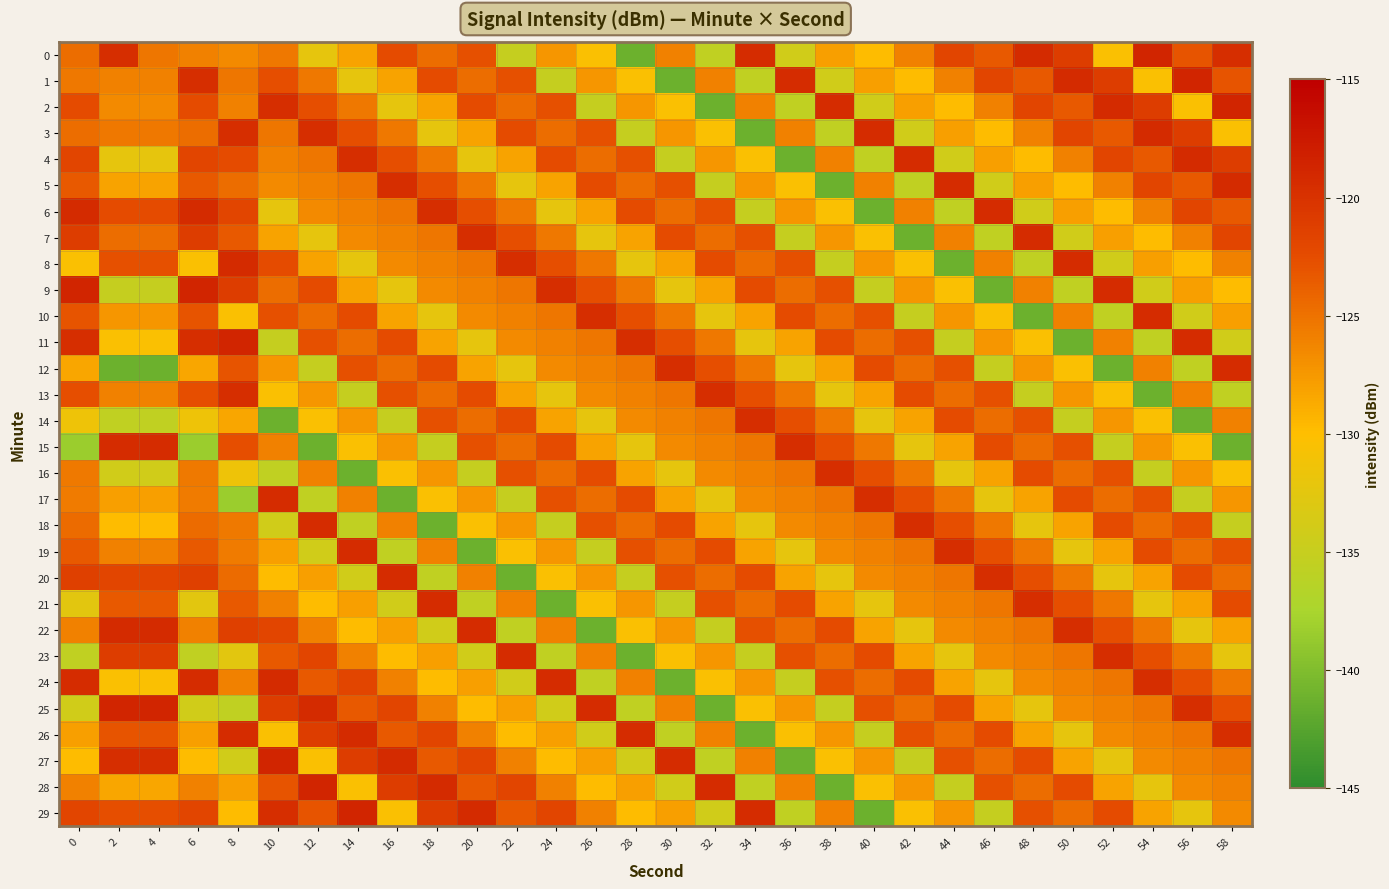

Reading left to right, extract all data points from this chart.

0: 0=-124.7	2=-119.6	4=-125.2	6=-125.9	8=-126.5	10=-125.4	12=-132.2	14=-128.2	16=-122.5	18=-124.7	20=-122.8	22=-135.1	24=-127.4	26=-130.4	28=-141.2	30=-126.0	32=-135.6	34=-119.4	36=-134.1	38=-128.0	40=-129.8	42=-126.0	44=-121.8	46=-123.4	48=-119.3	50=-121.1	52=-130.4	54=-118.6	56=-123.1	58=-119.6
1: 0=-125.3	2=-125.9	4=-125.9	6=-119.6	8=-125.2	10=-122.6	12=-125.4	14=-132.2	16=-128.2	18=-122.5	20=-124.7	22=-122.8	24=-135.1	26=-127.4	28=-130.4	30=-141.2	32=-126.0	34=-135.6	36=-119.4	38=-134.1	40=-128.0	42=-129.8	44=-126.0	46=-121.8	48=-123.4	50=-119.3	52=-121.1	54=-130.4	56=-118.6	58=-123.1
2: 0=-122.5	2=-126.5	4=-126.5	6=-122.5	8=-125.9	10=-119.6	12=-122.6	14=-125.4	16=-132.2	18=-128.2	20=-122.5	22=-124.7	24=-122.8	26=-135.1	28=-127.4	30=-130.4	32=-141.2	34=-126.0	36=-135.6	38=-119.4	40=-134.1	42=-128.0	44=-129.8	46=-126.0	48=-121.8	50=-123.4	52=-119.3	54=-121.1	56=-130.4	58=-118.6
3: 0=-124.7	2=-125.4	4=-125.4	6=-124.7	8=-119.6	10=-125.2	12=-119.6	14=-122.6	16=-125.4	18=-132.2	20=-128.2	22=-122.5	24=-124.7	26=-122.8	28=-135.1	30=-127.4	32=-130.4	34=-141.2	36=-126.0	38=-135.6	40=-119.4	42=-134.1	44=-128.0	46=-129.8	48=-126.0	50=-121.8	52=-123.4	54=-119.3	56=-121.1	58=-130.4
4: 0=-121.8	2=-132.2	4=-132.2	6=-121.8	8=-122.5	10=-125.9	12=-125.2	14=-119.6	16=-122.6	18=-125.4	20=-132.2	22=-128.2	24=-122.5	26=-124.7	28=-122.8	30=-135.1	32=-127.4	34=-130.4	36=-141.2	38=-126.0	40=-135.6	42=-119.4	44=-134.1	46=-128.0	48=-129.8	50=-126.0	52=-121.8	54=-123.4	56=-119.3	58=-121.1
5: 0=-123.4	2=-128.2	4=-128.2	6=-123.4	8=-124.7	10=-126.5	12=-125.9	14=-125.2	16=-119.6	18=-122.6	20=-125.4	22=-132.2	24=-128.2	26=-122.5	28=-124.7	30=-122.8	32=-135.1	34=-127.4	36=-130.4	38=-141.2	40=-126.0	42=-135.6	44=-119.4	46=-134.1	48=-128.0	50=-129.8	52=-126.0	54=-121.8	56=-123.4	58=-119.3
6: 0=-119.3	2=-122.5	4=-122.5	6=-119.3	8=-121.8	10=-132.2	12=-126.5	14=-125.9	16=-125.2	18=-119.6	20=-122.6	22=-125.4	24=-132.2	26=-128.2	28=-122.5	30=-124.7	32=-122.8	34=-135.1	36=-127.4	38=-130.4	40=-141.2	42=-126.0	44=-135.6	46=-119.4	48=-134.1	50=-128.0	52=-129.8	54=-126.0	56=-121.8	58=-123.4
7: 0=-121.1	2=-124.7	4=-124.7	6=-121.1	8=-123.4	10=-128.2	12=-132.2	14=-126.5	16=-125.9	18=-125.2	20=-119.6	22=-122.6	24=-125.4	26=-132.2	28=-128.2	30=-122.5	32=-124.7	34=-122.8	36=-135.1	38=-127.4	40=-130.4	42=-141.2	44=-126.0	46=-135.6	48=-119.4	50=-134.1	52=-128.0	54=-129.8	56=-126.0	58=-121.8
8: 0=-130.4	2=-122.8	4=-122.8	6=-130.4	8=-119.3	10=-122.5	12=-128.2	14=-132.2	16=-126.5	18=-125.9	20=-125.2	22=-119.6	24=-122.6	26=-125.4	28=-132.2	30=-128.2	32=-122.5	34=-124.7	36=-122.8	38=-135.1	40=-127.4	42=-130.4	44=-141.2	46=-126.0	48=-135.6	50=-119.4	52=-134.1	54=-128.0	56=-129.8	58=-126.0
9: 0=-118.6	2=-135.1	4=-135.1	6=-118.6	8=-121.1	10=-124.7	12=-122.5	14=-128.2	16=-132.2	18=-126.5	20=-125.9	22=-125.2	24=-119.6	26=-122.6	28=-125.4	30=-132.2	32=-128.2	34=-122.5	36=-124.7	38=-122.8	40=-135.1	42=-127.4	44=-130.4	46=-141.2	48=-126.0	50=-135.6	52=-119.4	54=-134.1	56=-128.0	58=-129.8
10: 0=-123.1	2=-127.4	4=-127.4	6=-123.1	8=-130.4	10=-122.8	12=-124.7	14=-122.5	16=-128.2	18=-132.2	20=-126.5	22=-125.9	24=-125.2	26=-119.6	28=-122.6	30=-125.4	32=-132.2	34=-128.2	36=-122.5	38=-124.7	40=-122.8	42=-135.1	44=-127.4	46=-130.4	48=-141.2	50=-126.0	52=-135.6	54=-119.4	56=-134.1	58=-128.0
11: 0=-119.6	2=-130.4	4=-130.4	6=-119.6	8=-118.6	10=-135.1	12=-122.8	14=-124.7	16=-122.5	18=-128.2	20=-132.2	22=-126.5	24=-125.9	26=-125.2	28=-119.6	30=-122.6	32=-125.4	34=-132.2	36=-128.2	38=-122.5	40=-124.7	42=-122.8	44=-135.1	46=-127.4	48=-130.4	50=-141.2	52=-126.0	54=-135.6	56=-119.4	58=-134.1
12: 0=-128.4	2=-141.2	4=-141.2	6=-128.4	8=-123.1	10=-127.4	12=-135.1	14=-122.8	16=-124.7	18=-122.5	20=-128.2	22=-132.2	24=-126.5	26=-125.9	28=-125.2	30=-119.6	32=-122.6	34=-125.4	36=-132.2	38=-128.2	40=-122.5	42=-124.7	44=-122.8	46=-135.1	48=-127.4	50=-130.4	52=-141.2	54=-126.0	56=-135.6	58=-119.4
13: 0=-122.7	2=-126.0	4=-126.0	6=-122.7	8=-119.6	10=-130.4	12=-127.4	14=-135.1	16=-122.8	18=-124.7	20=-122.5	22=-128.2	24=-132.2	26=-126.5	28=-125.9	30=-125.2	32=-119.6	34=-122.6	36=-125.4	38=-132.2	40=-128.2	42=-122.5	44=-124.7	46=-122.8	48=-135.1	50=-127.4	52=-130.4	54=-141.2	56=-126.0	58=-135.6
14: 0=-131.5	2=-135.6	4=-135.6	6=-131.5	8=-128.4	10=-141.2	12=-130.4	14=-127.4	16=-135.1	18=-122.8	20=-124.7	22=-122.5	24=-128.2	26=-132.2	28=-126.5	30=-125.9	32=-125.2	34=-119.6	36=-122.6	38=-125.4	40=-132.2	42=-128.2	44=-122.5	46=-124.7	48=-122.8	50=-135.1	52=-127.4	54=-130.4	56=-141.2	58=-126.0
15: 0=-138.4	2=-119.4	4=-119.4	6=-138.4	8=-122.7	10=-126.0	12=-141.2	14=-130.4	16=-127.4	18=-135.1	20=-122.8	22=-124.7	24=-122.5	26=-128.2	28=-132.2	30=-126.5	32=-125.9	34=-125.2	36=-119.6	38=-122.6	40=-125.4	42=-132.2	44=-128.2	46=-122.5	48=-124.7	50=-122.8	52=-135.1	54=-127.4	56=-130.4	58=-141.2
16: 0=-125.4	2=-134.1	4=-134.1	6=-125.4	8=-131.5	10=-135.6	12=-126.0	14=-141.2	16=-130.4	18=-127.4	20=-135.1	22=-122.8	24=-124.7	26=-122.5	28=-128.2	30=-132.2	32=-126.5	34=-125.9	36=-125.2	38=-119.6	40=-122.6	42=-125.4	44=-132.2	46=-128.2	48=-122.5	50=-124.7	52=-122.8	54=-135.1	56=-127.4	58=-130.4
17: 0=-125.6	2=-128.0	4=-128.0	6=-125.6	8=-138.4	10=-119.4	12=-135.6	14=-126.0	16=-141.2	18=-130.4	20=-127.4	22=-135.1	24=-122.8	26=-124.7	28=-122.5	30=-128.2	32=-132.2	34=-126.5	36=-125.9	38=-125.2	40=-119.6	42=-122.6	44=-125.4	46=-132.2	48=-128.2	50=-122.5	52=-124.7	54=-122.8	56=-135.1	58=-127.4
18: 0=-124.5	2=-129.8	4=-129.8	6=-124.5	8=-125.4	10=-134.1	12=-119.4	14=-135.6	16=-126.0	18=-141.2	20=-130.4	22=-127.4	24=-135.1	26=-122.8	28=-124.7	30=-122.5	32=-128.2	34=-132.2	36=-126.5	38=-125.9	40=-125.2	42=-119.6	44=-122.6	46=-125.4	48=-132.2	50=-128.2	52=-122.5	54=-124.7	56=-122.8	58=-135.1
19: 0=-123.3	2=-126.0	4=-126.0	6=-123.3	8=-125.6	10=-128.0	12=-134.1	14=-119.4	16=-135.6	18=-126.0	20=-141.2	22=-130.4	24=-127.4	26=-135.1	28=-122.8	30=-124.7	32=-122.5	34=-128.2	36=-132.2	38=-126.5	40=-125.9	42=-125.2	44=-119.6	46=-122.6	48=-125.4	50=-132.2	52=-128.2	54=-122.5	56=-124.7	58=-122.8
20: 0=-121.4	2=-121.8	4=-121.8	6=-121.4	8=-124.5	10=-129.8	12=-128.0	14=-134.1	16=-119.4	18=-135.6	20=-126.0	22=-141.2	24=-130.4	26=-127.4	28=-135.1	30=-122.8	32=-124.7	34=-122.5	36=-128.2	38=-132.2	40=-126.5	42=-125.9	44=-125.2	46=-119.6	48=-122.6	50=-125.4	52=-132.2	54=-128.2	56=-122.5	58=-124.7
21: 0=-132.5	2=-123.4	4=-123.4	6=-132.5	8=-123.3	10=-126.0	12=-129.8	14=-128.0	16=-134.1	18=-119.4	20=-135.6	22=-126.0	24=-141.2	26=-130.4	28=-127.4	30=-135.1	32=-122.8	34=-124.7	36=-122.5	38=-128.2	40=-132.2	42=-126.5	44=-125.9	46=-125.2	48=-119.6	50=-122.6	52=-125.4	54=-132.2	56=-128.2	58=-122.5
22: 0=-126.0	2=-119.3	4=-119.3	6=-126.0	8=-121.4	10=-121.8	12=-126.0	14=-129.8	16=-128.0	18=-134.1	20=-119.4	22=-135.6	24=-126.0	26=-141.2	28=-130.4	30=-127.4	32=-135.1	34=-122.8	36=-124.7	38=-122.5	40=-128.2	42=-132.2	44=-126.5	46=-125.9	48=-125.2	50=-119.6	52=-122.6	54=-125.4	56=-132.2	58=-128.2
23: 0=-135.6	2=-121.1	4=-121.1	6=-135.6	8=-132.5	10=-123.4	12=-121.8	14=-126.0	16=-129.8	18=-128.0	20=-134.1	22=-119.4	24=-135.6	26=-126.0	28=-141.2	30=-130.4	32=-127.4	34=-135.1	36=-122.8	38=-124.7	40=-122.5	42=-128.2	44=-132.2	46=-126.5	48=-125.9	50=-125.2	52=-119.6	54=-122.6	56=-125.4	58=-132.2
24: 0=-119.4	2=-130.4	4=-130.4	6=-119.4	8=-126.0	10=-119.3	12=-123.4	14=-121.8	16=-126.0	18=-129.8	20=-128.0	22=-134.1	24=-119.4	26=-135.6	28=-126.0	30=-141.2	32=-130.4	34=-127.4	36=-135.1	38=-122.8	40=-124.7	42=-122.5	44=-128.2	46=-132.2	48=-126.5	50=-125.9	52=-125.2	54=-119.6	56=-122.6	58=-125.4
25: 0=-134.1	2=-118.6	4=-118.6	6=-134.1	8=-135.6	10=-121.1	12=-119.3	14=-123.4	16=-121.8	18=-126.0	20=-129.8	22=-128.0	24=-134.1	26=-119.4	28=-135.6	30=-126.0	32=-141.2	34=-130.4	36=-127.4	38=-135.1	40=-122.8	42=-124.7	44=-122.5	46=-128.2	48=-132.2	50=-126.5	52=-125.9	54=-125.2	56=-119.6	58=-122.6
26: 0=-128.0	2=-123.1	4=-123.1	6=-128.0	8=-119.4	10=-130.4	12=-121.1	14=-119.3	16=-123.4	18=-121.8	20=-126.0	22=-129.8	24=-128.0	26=-134.1	28=-119.4	30=-135.6	32=-126.0	34=-141.2	36=-130.4	38=-127.4	40=-135.1	42=-122.8	44=-124.7	46=-122.5	48=-128.2	50=-132.2	52=-126.5	54=-125.9	56=-125.2	58=-119.6
27: 0=-129.8	2=-119.6	4=-119.6	6=-129.8	8=-134.1	10=-118.6	12=-130.4	14=-121.1	16=-119.3	18=-123.4	20=-121.8	22=-126.0	24=-129.8	26=-128.0	28=-134.1	30=-119.4	32=-135.6	34=-126.0	36=-141.2	38=-130.4	40=-127.4	42=-135.1	44=-122.8	46=-124.7	48=-122.5	50=-128.2	52=-132.2	54=-126.5	56=-125.9	58=-125.2
28: 0=-126.0	2=-128.4	4=-128.4	6=-126.0	8=-128.0	10=-123.1	12=-118.6	14=-130.4	16=-121.1	18=-119.3	20=-123.4	22=-121.8	24=-126.0	26=-129.8	28=-128.0	30=-134.1	32=-119.4	34=-135.6	36=-126.0	38=-141.2	40=-130.4	42=-127.4	44=-135.1	46=-122.8	48=-124.7	50=-122.5	52=-128.2	54=-132.2	56=-126.5	58=-125.9
29: 0=-121.8	2=-122.7	4=-122.7	6=-121.8	8=-129.8	10=-119.6	12=-123.1	14=-118.6	16=-130.4	18=-121.1	20=-119.3	22=-123.4	24=-121.8	26=-126.0	28=-129.8	30=-128.0	32=-134.1	34=-119.4	36=-135.6	38=-126.0	40=-141.2	42=-130.4	44=-127.4	46=-135.1	48=-122.8	50=-124.7	52=-122.5	54=-128.2	56=-132.2	58=-126.5